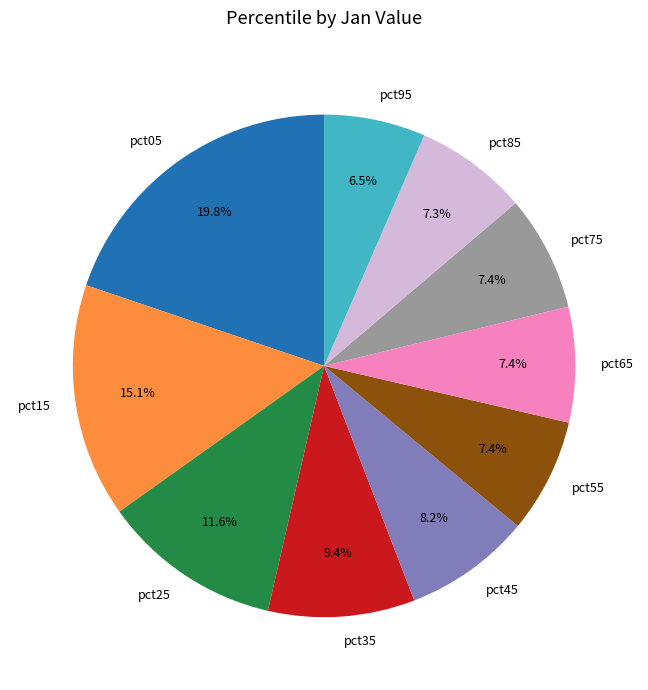

To the nearest percent, what is the difference between the pct65 and pct15 slice percentages?

8%